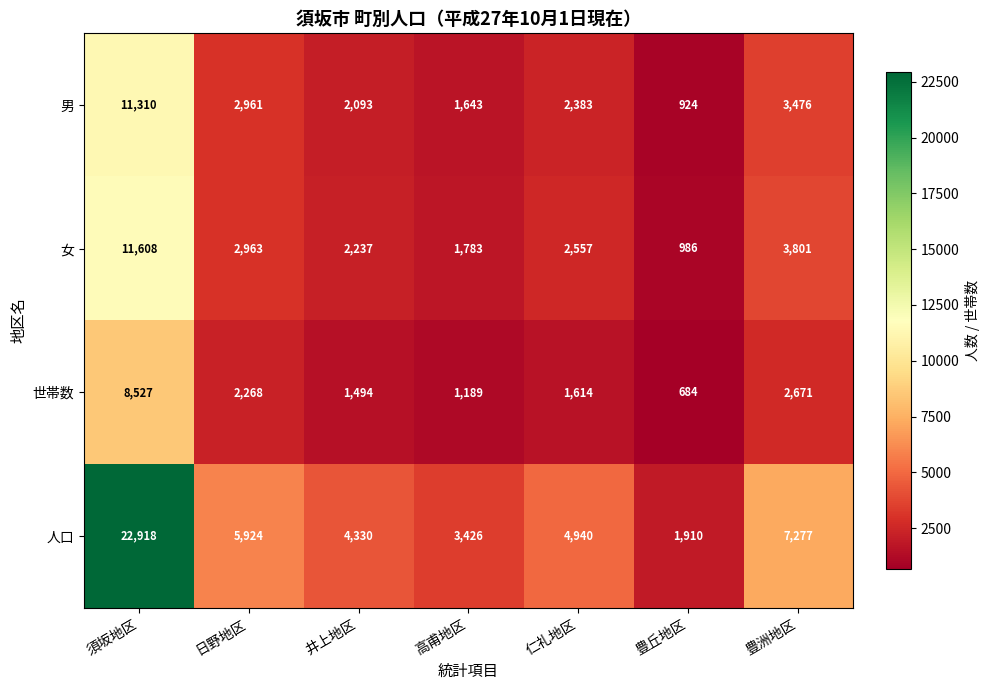

Count the number of categories in the chart.

7